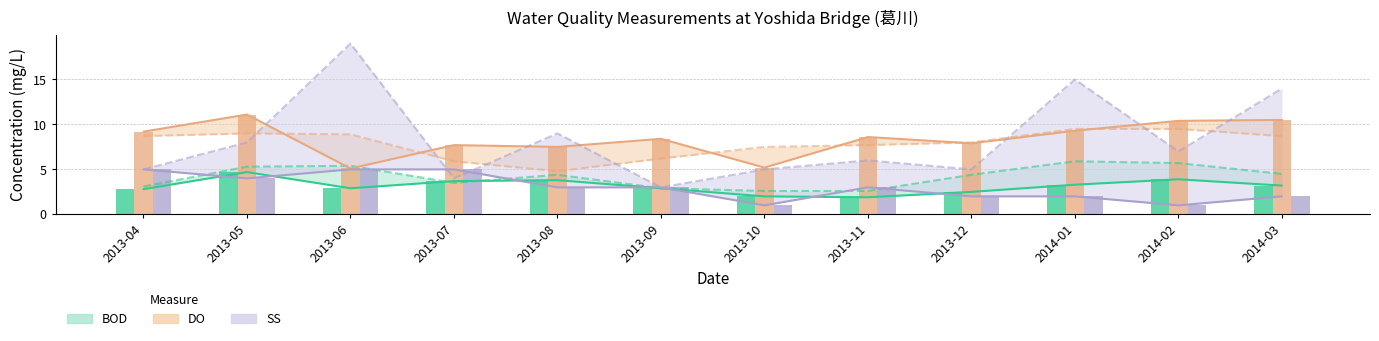

What is the total value across all series at 2013-04?

17.0